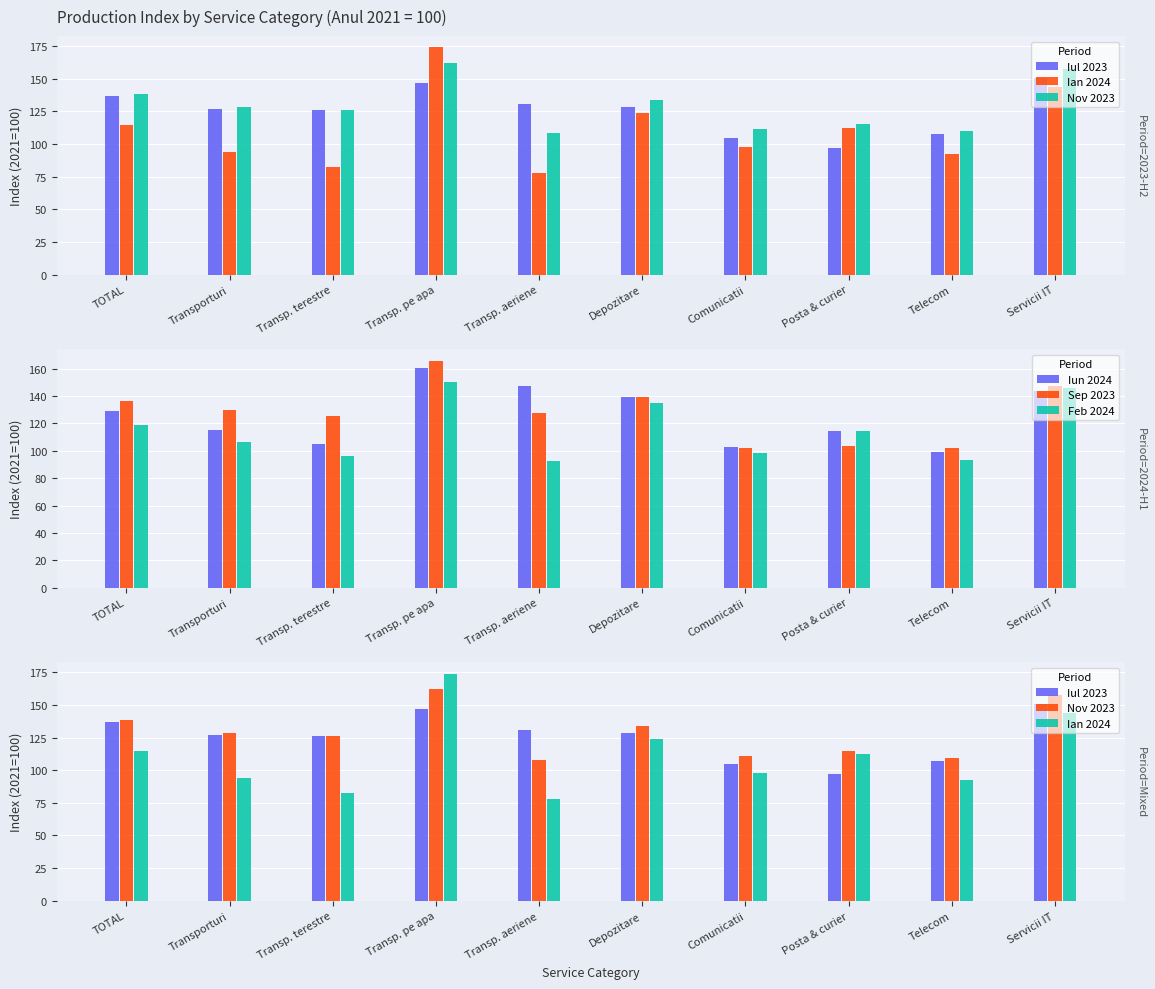

What is the sum of all Sep 2023 values?

1279.0